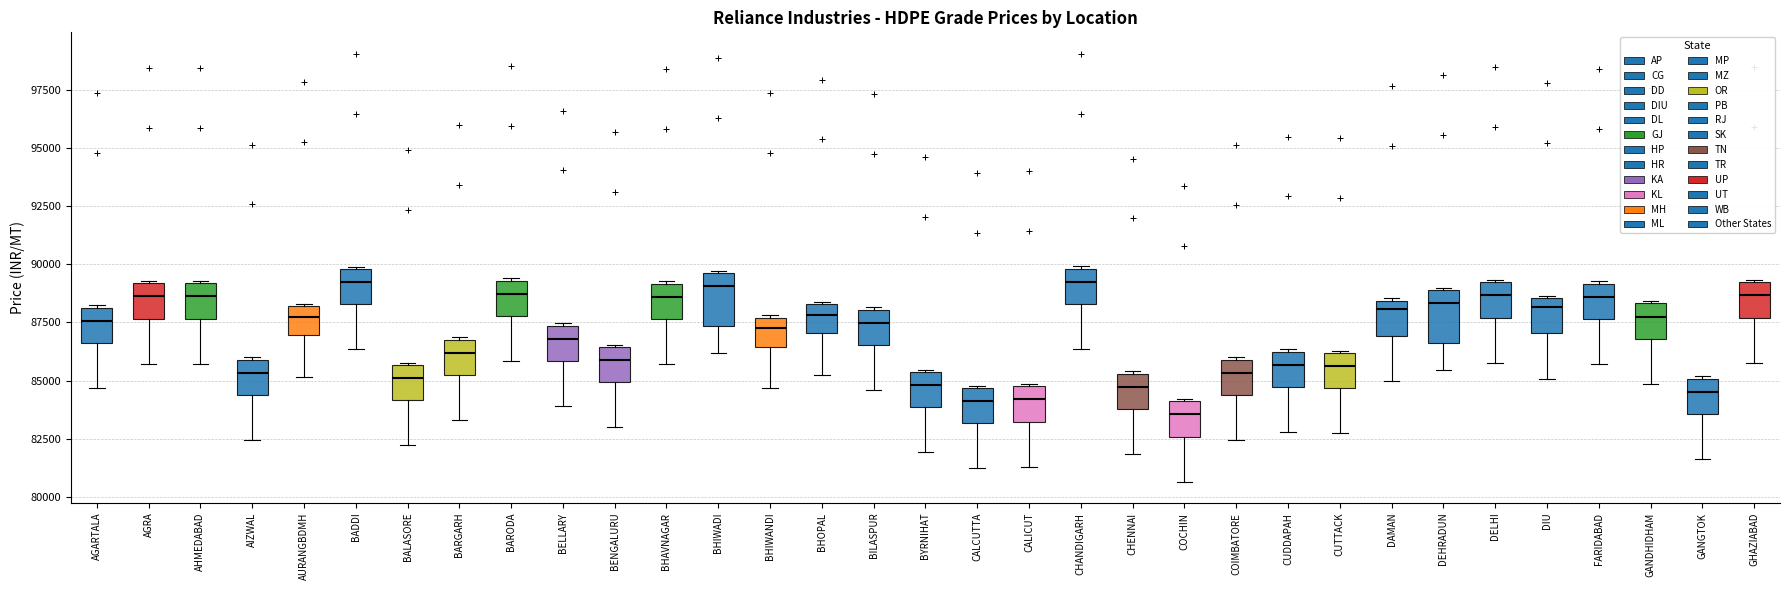

Reading left to right, transcribe this box plot: for each box, give where its median line is, the range the box spans, and where its two whiskers end, as read against the y-axis. The values are not printed on the chart, so give them approximately, as read against the axis.

AGARTALA: median 87500, box 86500 to 88000, whiskers 84500 to 88000
AGRA: median 88500, box 87500 to 89000, whiskers 85500 to 89500
AHMEDABAD: median 88500, box 87500 to 89000, whiskers 85500 to 89500
AIZWAL: median 85500, box 84500 to 86000, whiskers 82500 to 86000
AURANGBDMH: median 88000 (inside the box), box 87000 to 88000, whiskers 85000 to 88500
BADDI: median 89000, box 88500 to 90000, whiskers 86500 to 90000
BALASORE: median 85000, box 84000 to 85500, whiskers 82000 to 86000
BARGARH: median 86000, box 85000 to 87000, whiskers 83500 to 87000
BARODA: median 88500, box 88000 to 89500, whiskers 86000 to 89500
BELLARY: median 87000, box 86000 to 87500, whiskers 84000 to 87500
BENGALURU: median 86000, box 85000 to 86500, whiskers 83000 to 86500
BHAVNAGAR: median 88500, box 87500 to 89000, whiskers 85500 to 89500
BHIWADI: median 89000, box 87500 to 89500, whiskers 86000 to 89500
BHIWANDI: median 87500 (inside the box), box 86500 to 87500, whiskers 84500 to 88000
BHOPAL: median 88000, box 87000 to 88500, whiskers 85500 to 88500
BILASPUR: median 87500, box 86500 to 88000, whiskers 84500 to 88000
BYRNIHAT: median 85000, box 84000 to 85500, whiskers 82000 to 85500
CALCUTTA: median 84000, box 83000 to 84500, whiskers 81000 to 85000
CALICUT: median 84000, box 83000 to 85000, whiskers 81500 to 85000
CHANDIGARH: median 89000, box 88500 to 90000, whiskers 86500 to 90000
CHENNAI: median 84500, box 84000 to 85500, whiskers 82000 to 85500
COCHIN: median 83500, box 82500 to 84000, whiskers 80500 to 84000
COIMBATORE: median 85500, box 84500 to 86000, whiskers 82500 to 86000
CUDDAPAH: median 85500, box 84500 to 86000, whiskers 83000 to 86500
CUTTACK: median 85500, box 84500 to 86000, whiskers 82500 to 86500
DAMAN: median 88000, box 87000 to 88500, whiskers 85000 to 88500
DEHRADUN: median 88500, box 86500 to 89000, whiskers 85500 to 89000
DELHI: median 88500, box 87500 to 89000, whiskers 86000 to 89500
DIU: median 88000, box 87000 to 88500, whiskers 85000 to 88500
FARIDABAD: median 88500, box 87500 to 89000, whiskers 85500 to 89500
GANDHIDHAM: median 88000, box 87000 to 88500, whiskers 85000 to 88500
GANGTOK: median 84500, box 83500 to 85000, whiskers 81500 to 85000
GHAZIABAD: median 88500, box 87500 to 89000, whiskers 86000 to 89500